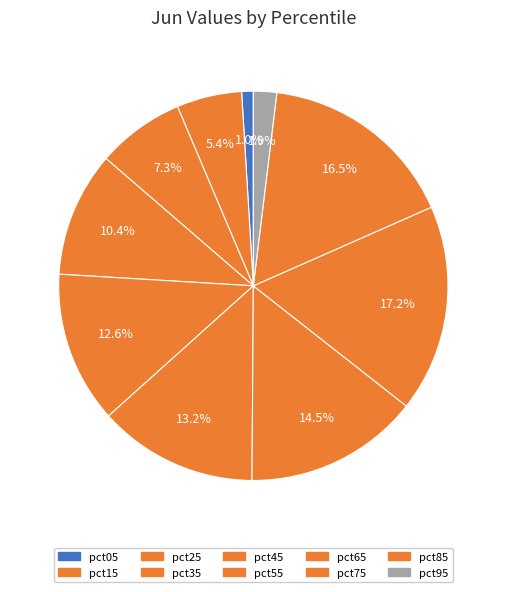

Is pct95 the majority of the pie?

No